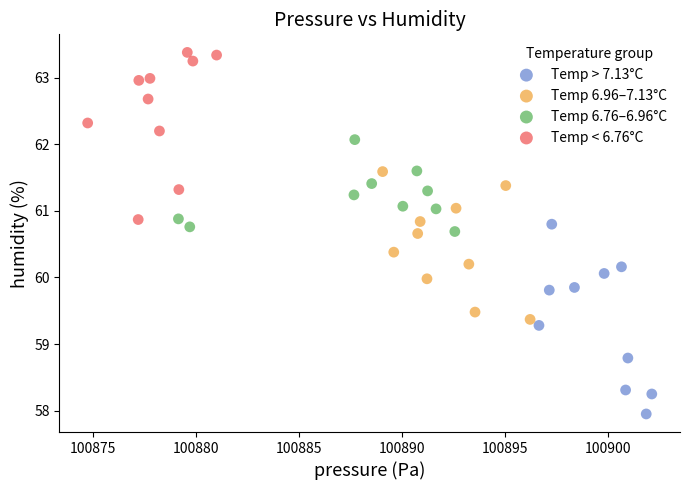

What are all the series names shown in the legend?

Temp > 7.13°C, Temp 6.96–7.13°C, Temp 6.76–6.96°C, Temp < 6.76°C